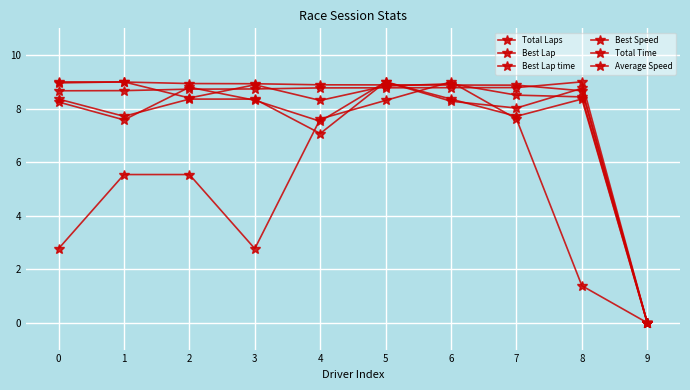

What is the maximum value for Total Laps?

9.0